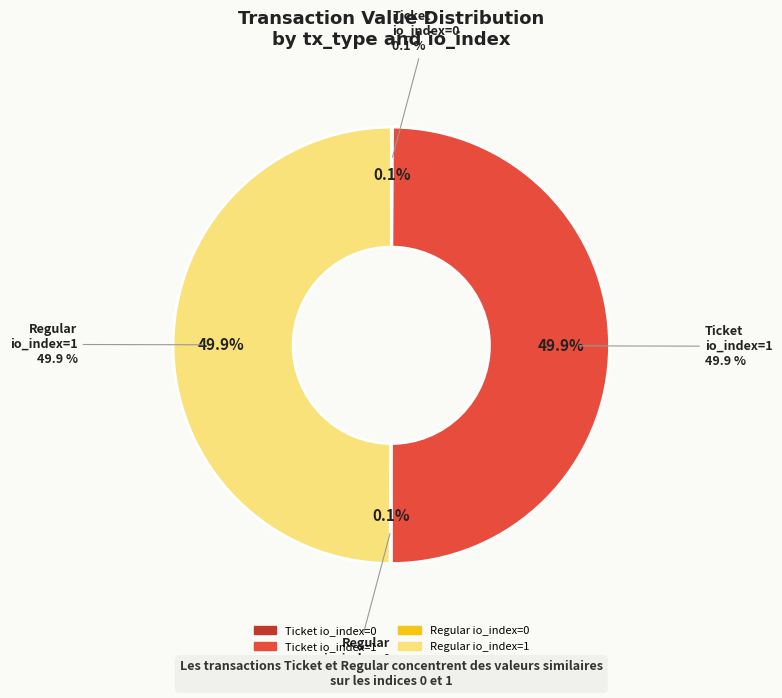

How many slices are in this pie chart?

4